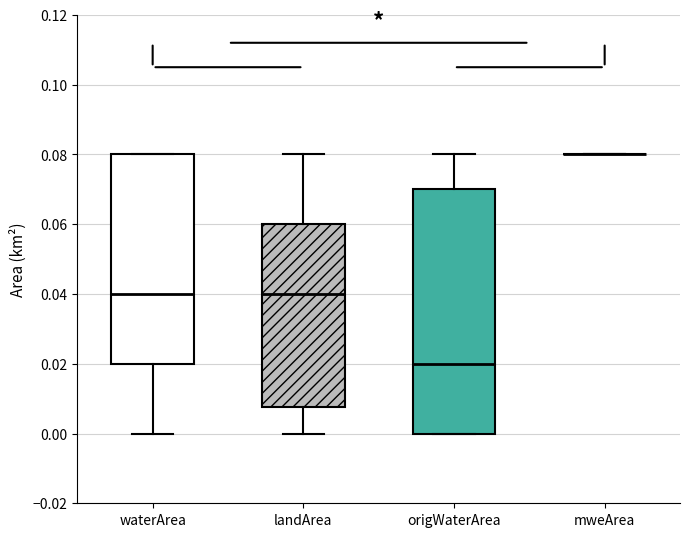

Reading left to right, transcribe this box plot: for each box, give where its median line is, the range the box spans, and where its two whiskers end, as read against the y-axis. The values are not printed on the chart, so give them approximately, as read against the axis.

waterArea: median 0.040, box 0.020 to 0.080, whiskers 0.000 to 0.080
landArea: median 0.040, box 0.008 to 0.060, whiskers 0.000 to 0.080
origWaterArea: median 0.020, box 0.000 to 0.070, whiskers 0.000 to 0.080
mweArea: box collapsed to a line at 0.080, whiskers 0.080 to 0.080